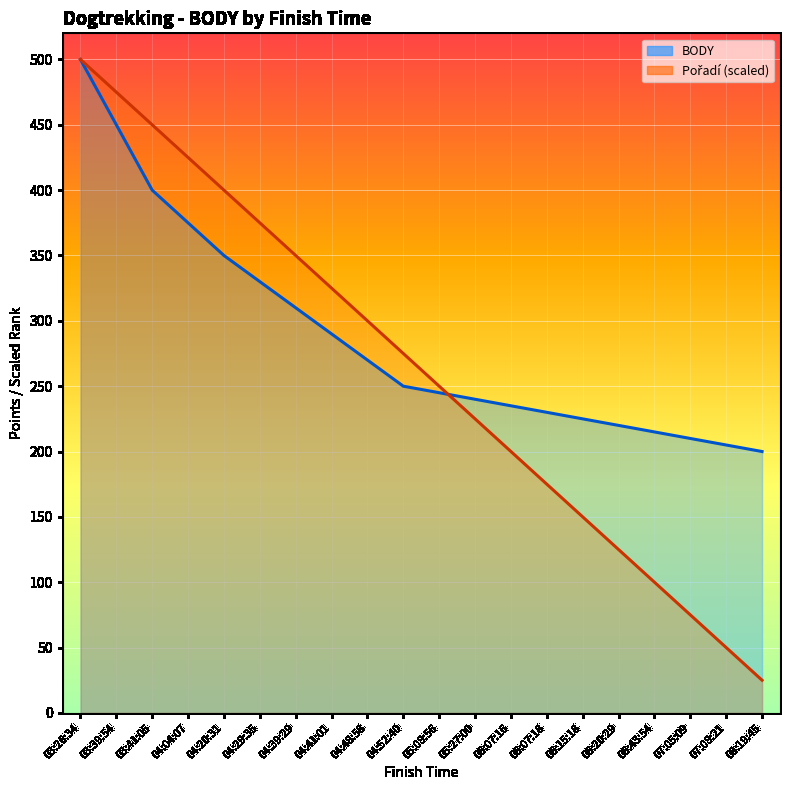

Between 06:43:54 and 07:08:21, which series saw the biggest shift?

Pořadí